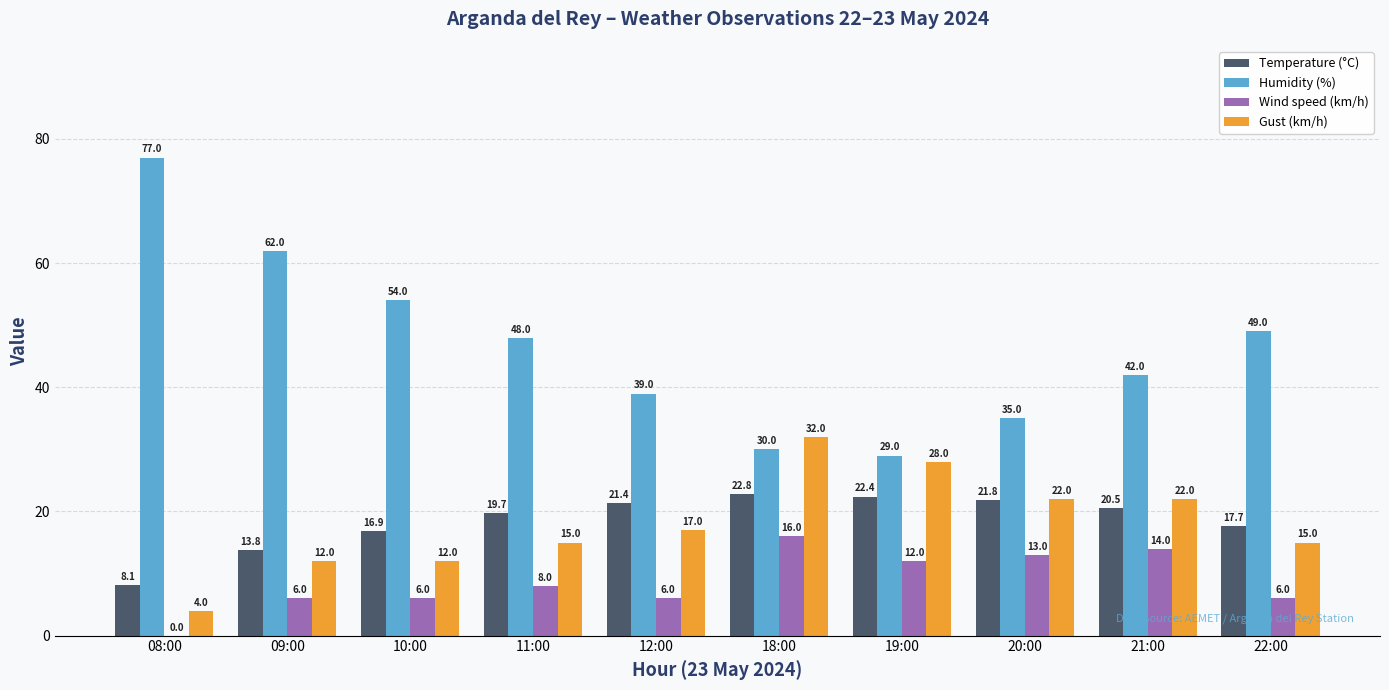

Which category has the highest value in the Gust (km/h) series?

18:00